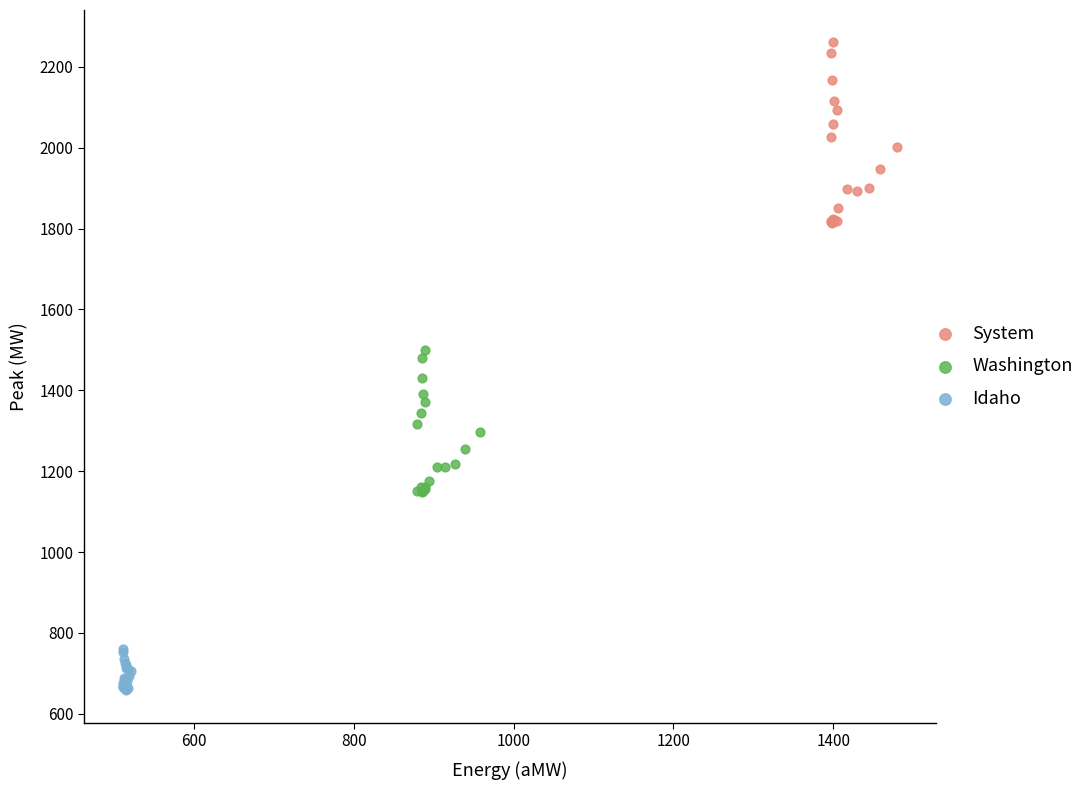

Which series has the widest spread of Y values?

System